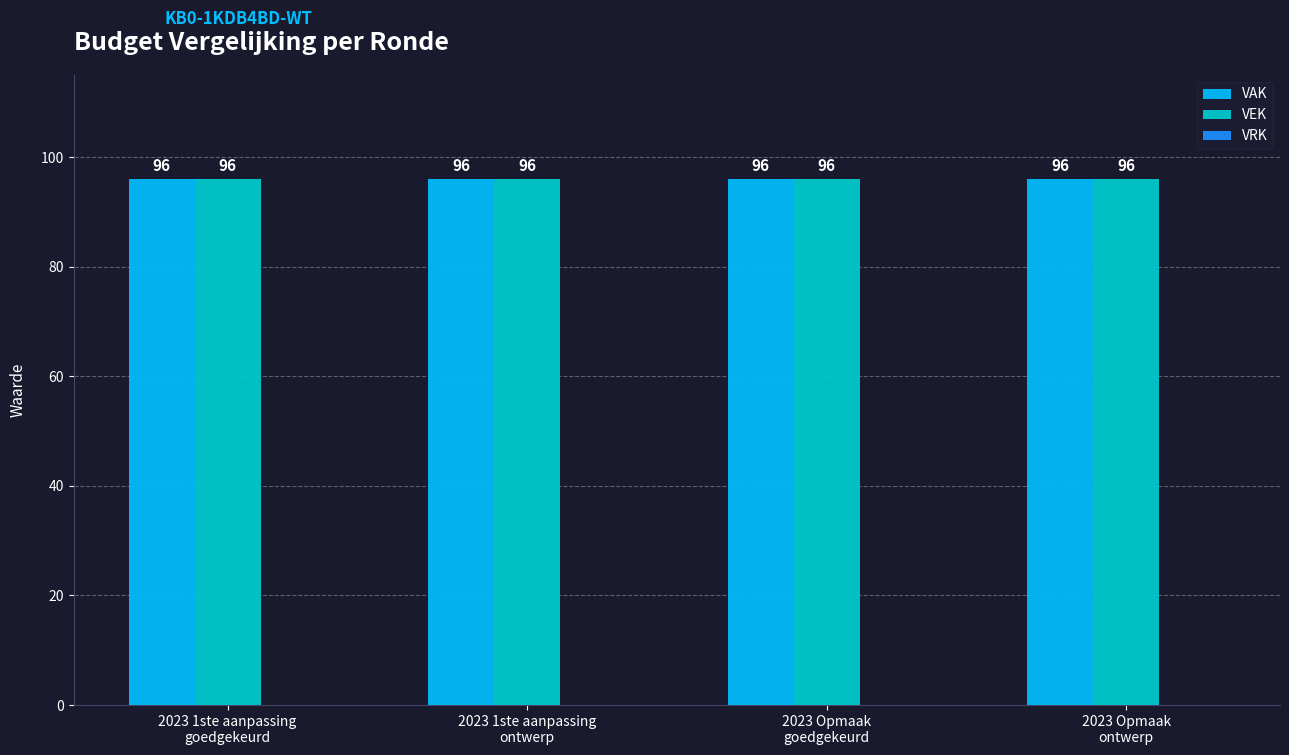

True or false: VEK has a value of 96 at 2023 1ste aanpassing
ontwerp.

True